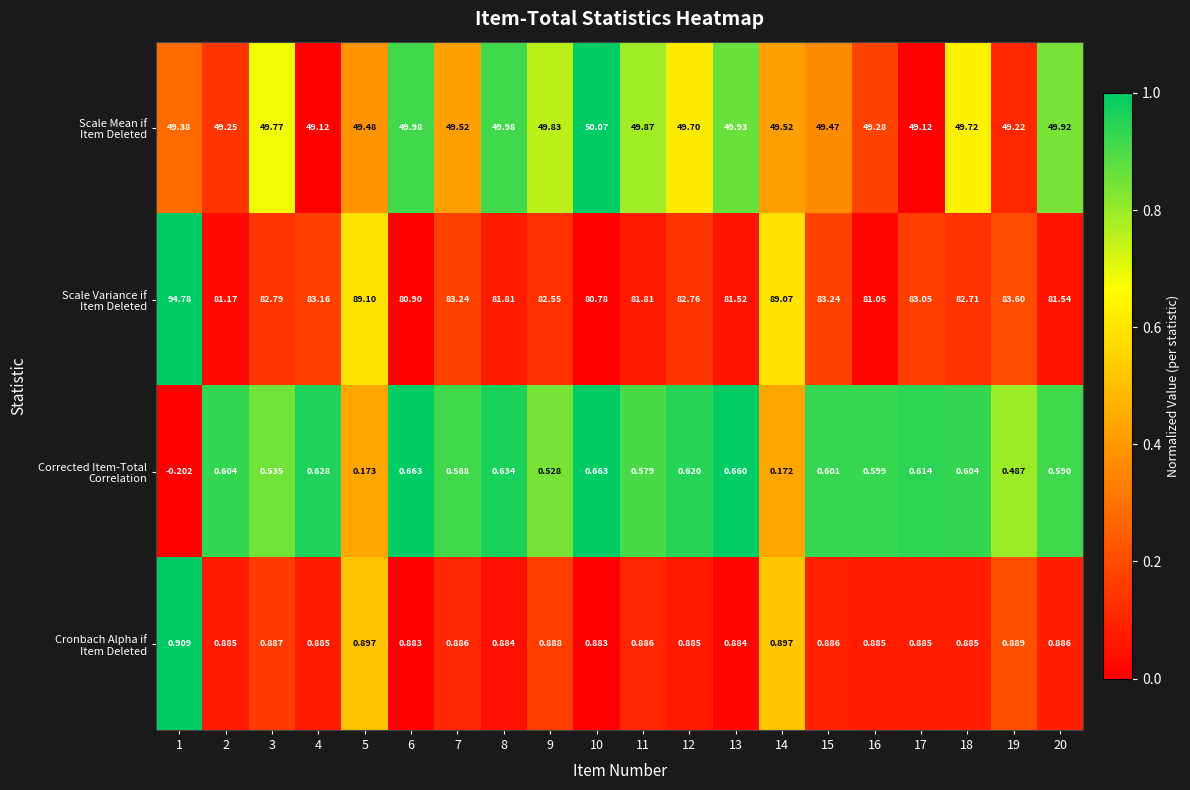

What is the maximum value shown in the chart?

94.8